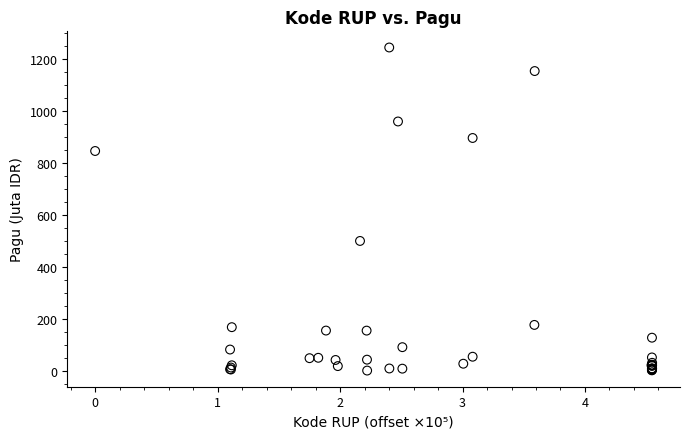

What Y value in the scatter plot is closest to 622?

499.9